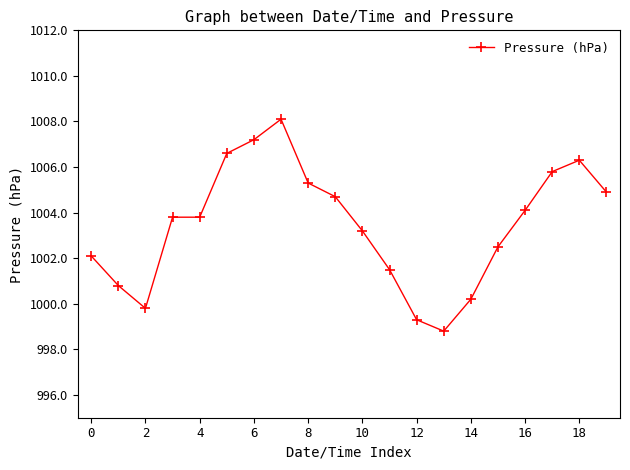

What is the value of the 16th point from the left?

1002.5